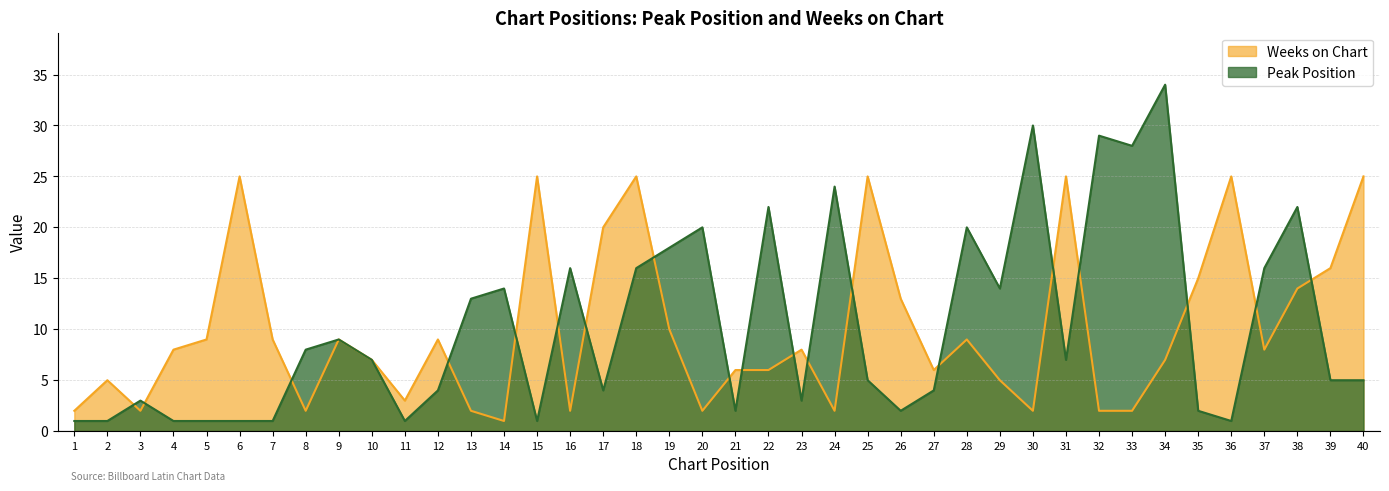

How many lines are shown in the chart?

2